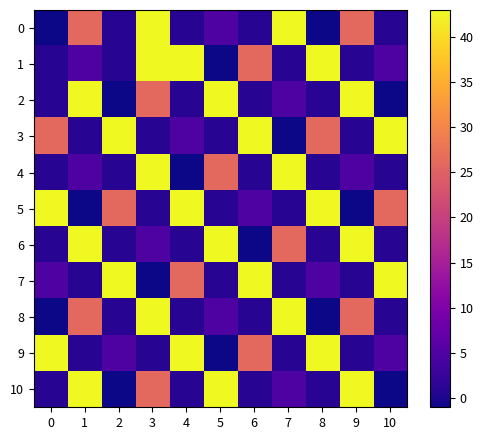

What is the difference between the highest and lowest values at 8?

43.9